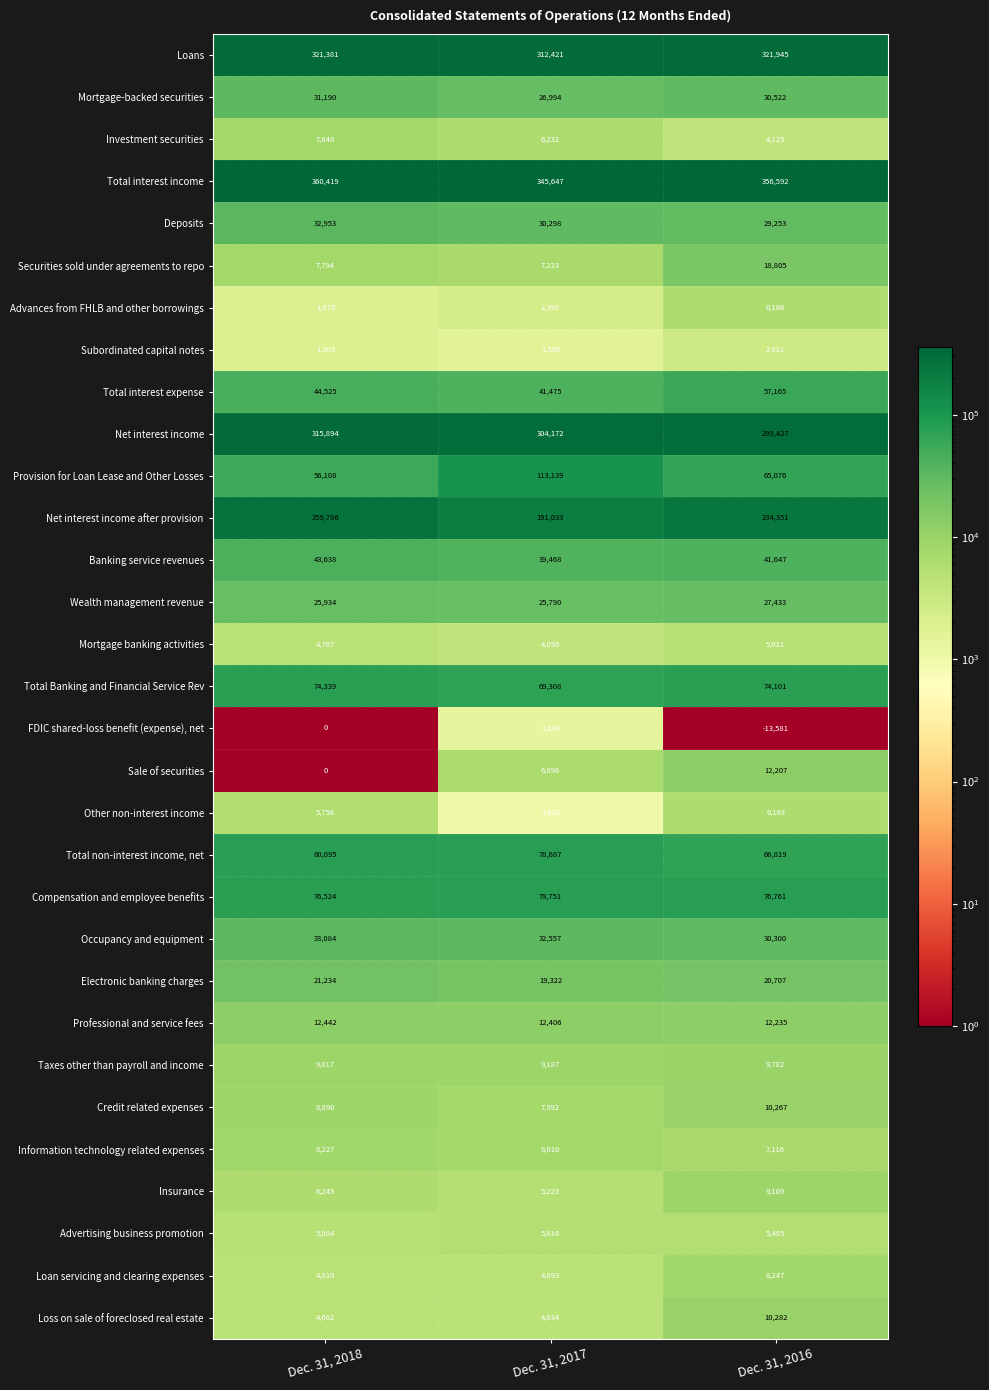

At which label does Loan servicing and clearing expenses reach its peak?

Dec. 31, 2016